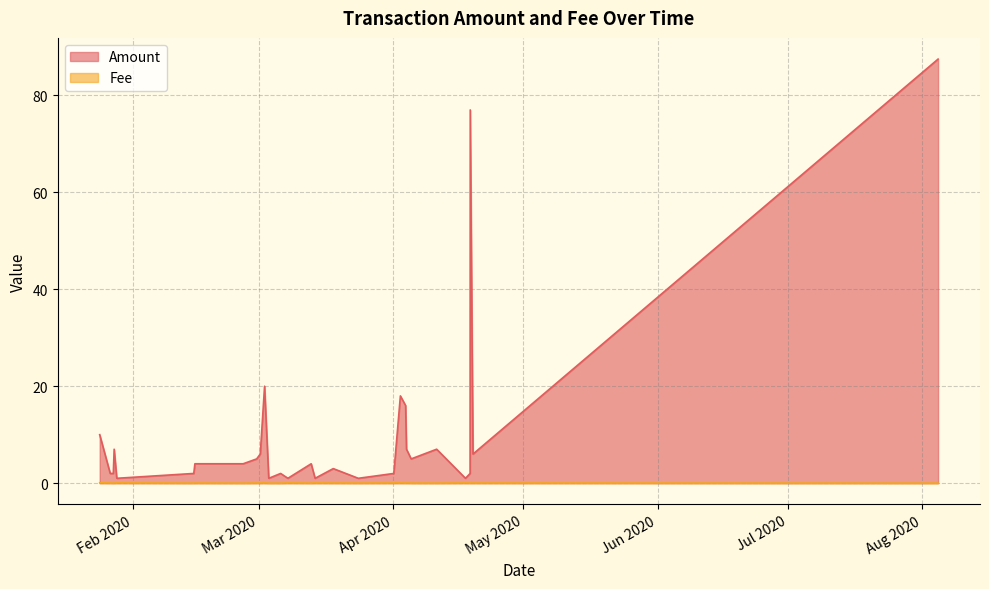

True or false: Fee has a value of 0.0 at 4.

False